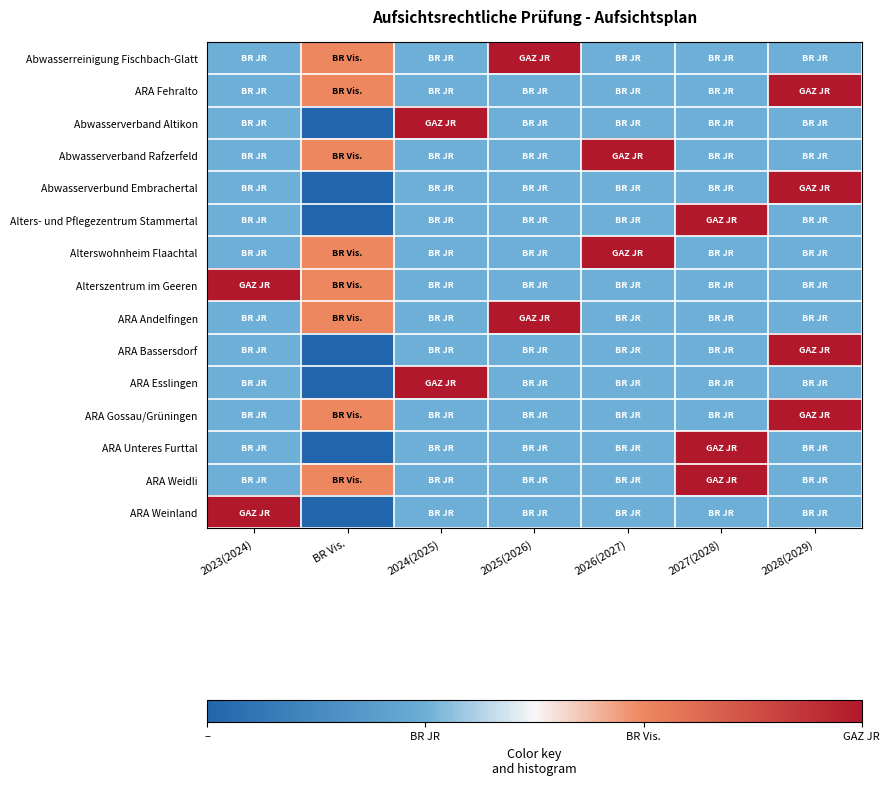

At which category is the sum across all series the highest?

2028(2029)